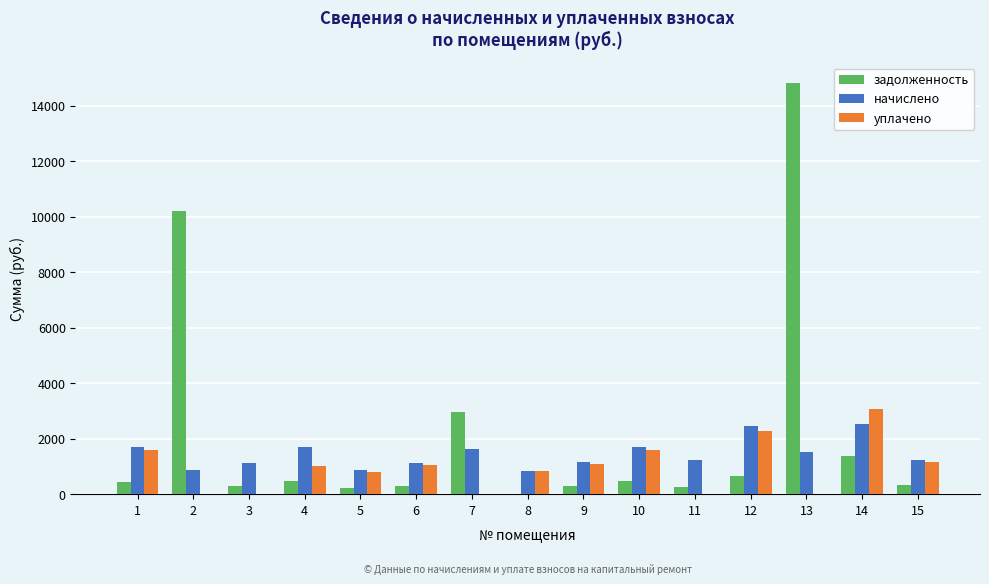

What is the sum of all начислено values?

21714.0